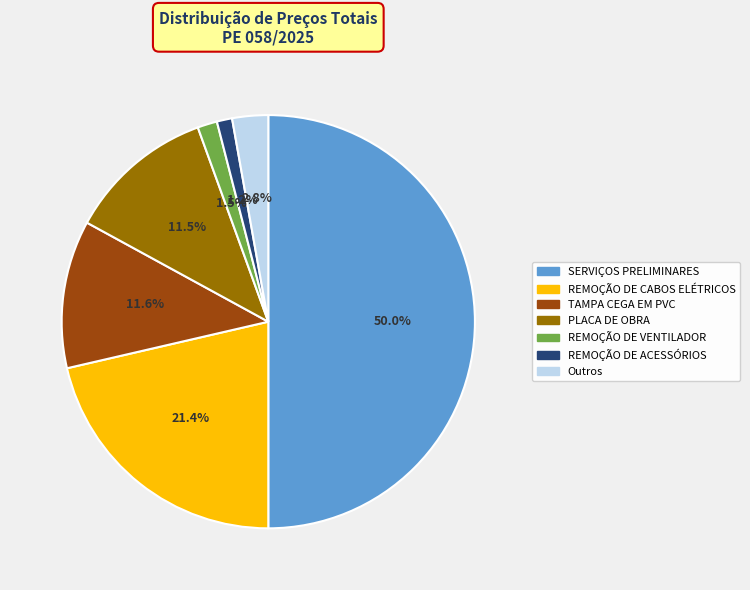

Does TAMPA CEGA EM PVC account for over 50% of the chart?

No